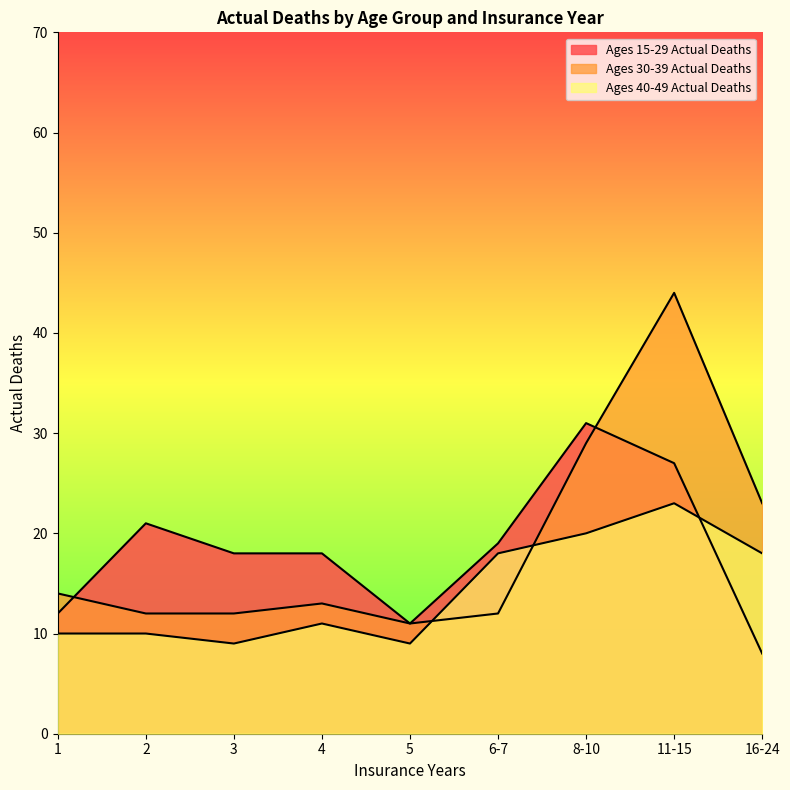

Which series changed the most between 2 and 5?

Ages 15-29 Actual Deaths